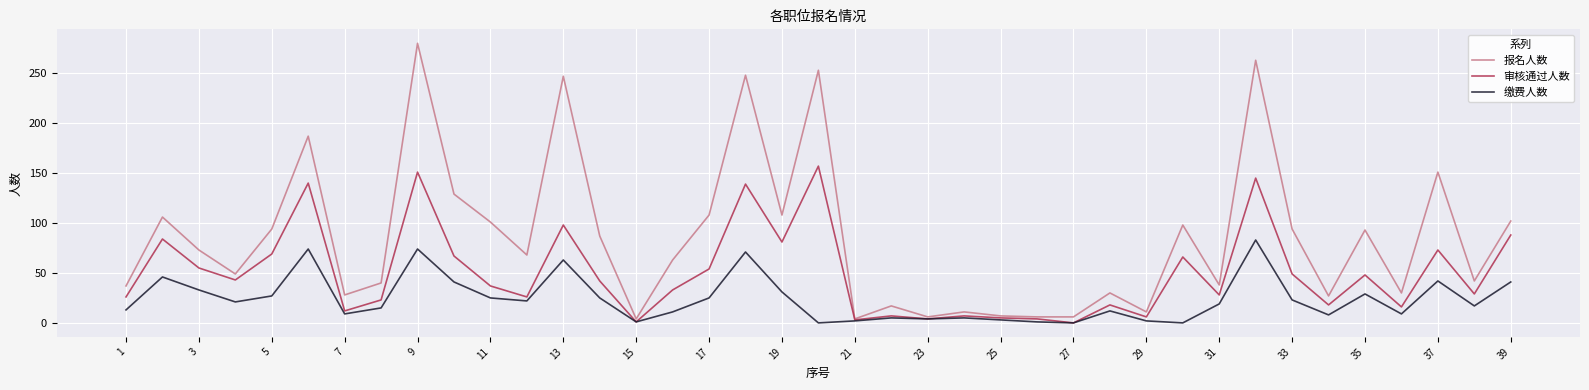

Which series has the largest range (max minus min)?

报名人数